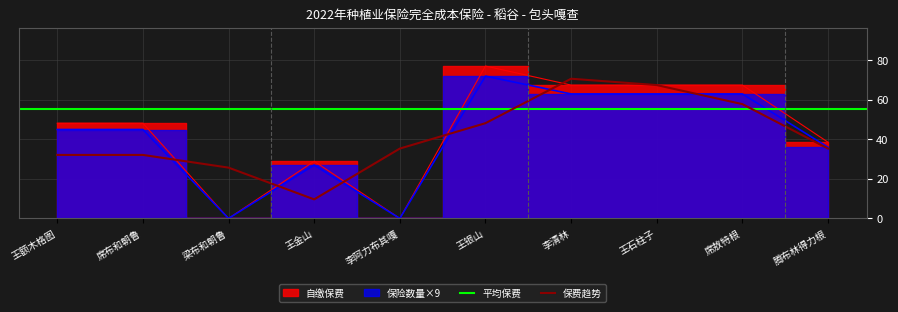

At how many categories does at least one series exceed 75?

1